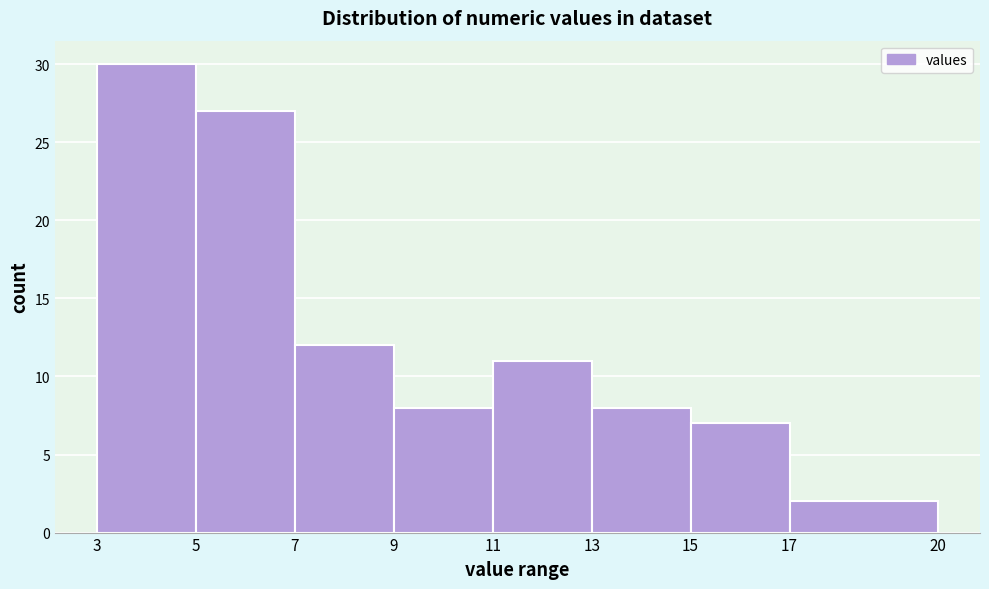

Reading left to right, list every bar in this chart as the range it spans on the x-axis followed by its height. The values are not printed on the chart, so give them approximately, as read against the axis.

3 to 5: 30
5 to 7: 27
7 to 9: 12
9 to 11: 8
11 to 13: 11
13 to 15: 8
15 to 17: 7
17 to 20: 2